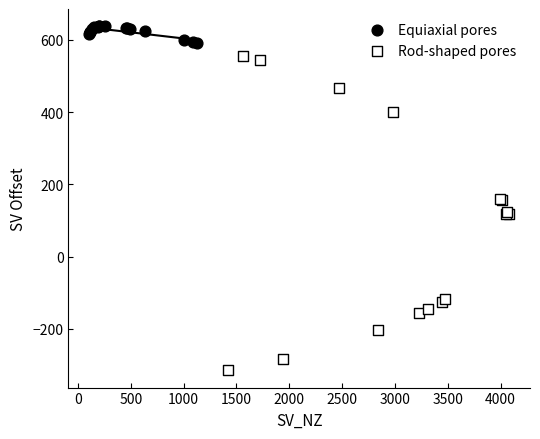

Which series contains the lowest Y value?

Rod-shaped pores